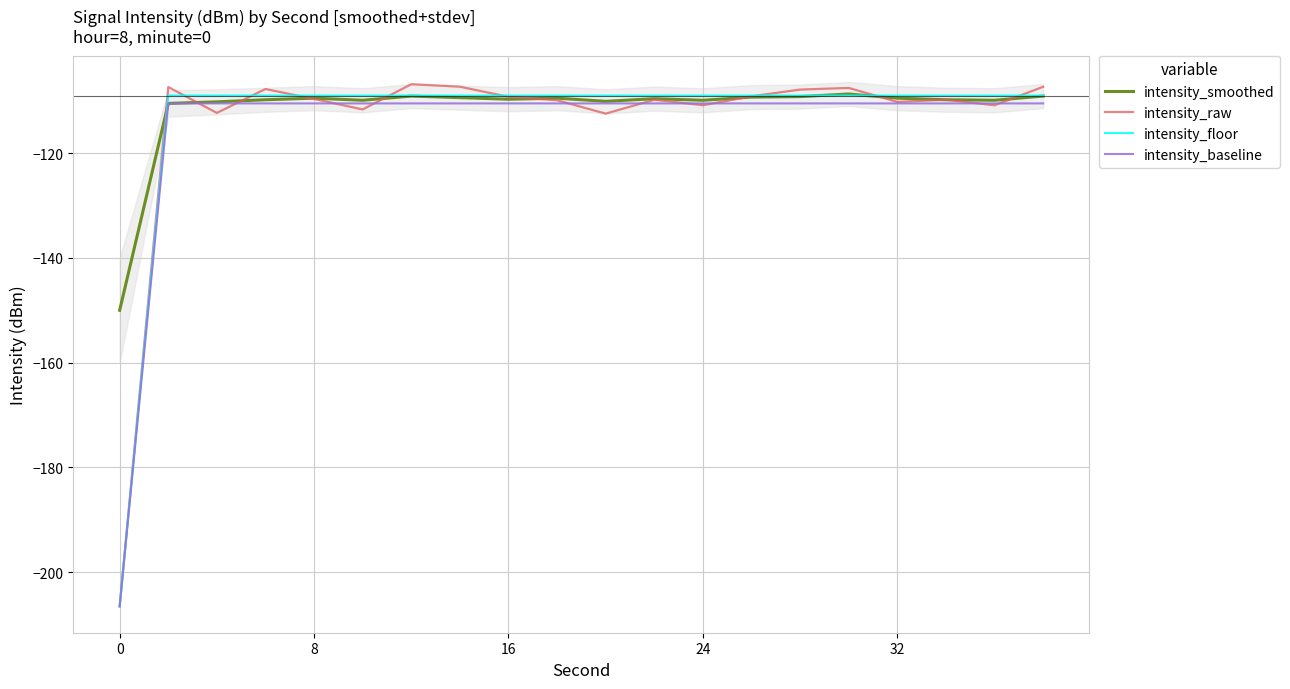

What is the maximum value for intensity_raw?

-106.8